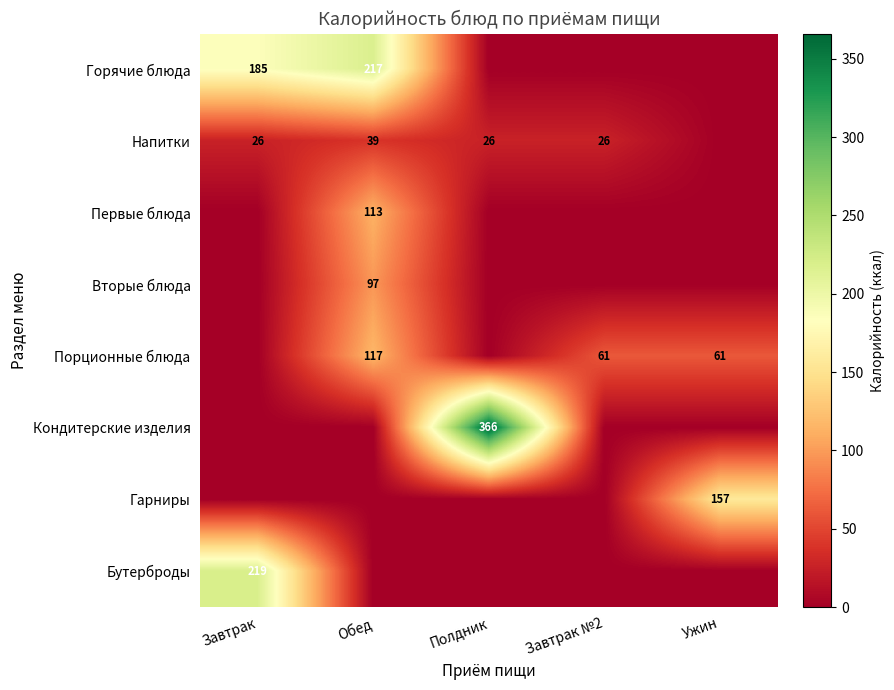

What is the sum of the Порционные блюда values at Ужин and Обед?

178